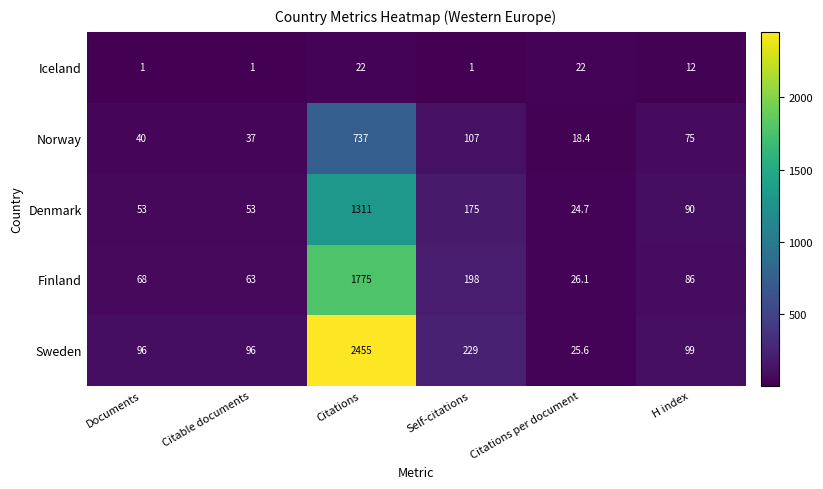

Reading right to left, list all the values displayed in this chart.

Iceland: 12.0	22.0	1.0	22.0	1.0	1.0
Norway: 75.0	18.4	107.0	737.0	37.0	40.0
Denmark: 90.0	24.7	175.0	1311.0	53.0	53.0
Finland: 86.0	26.1	198.0	1775.0	63.0	68.0
Sweden: 99.0	25.6	229.0	2455.0	96.0	96.0